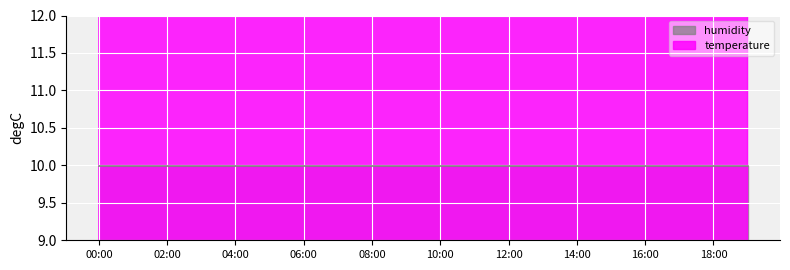

What is the value of the 4th point from the left?

12.8